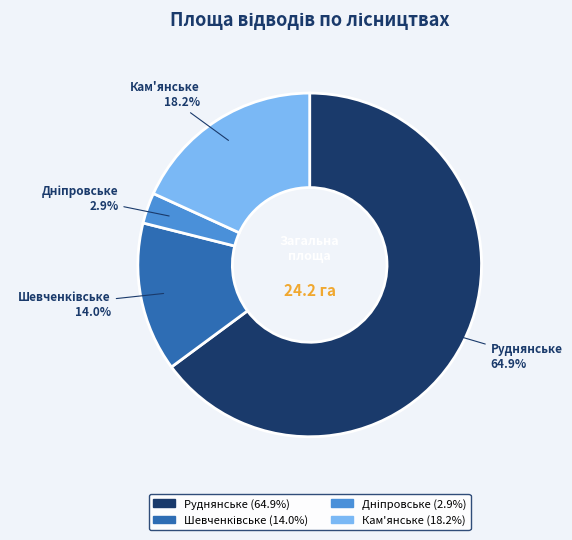

To the nearest percent, what is the difference between the largest and smallest slice percentages?

62%